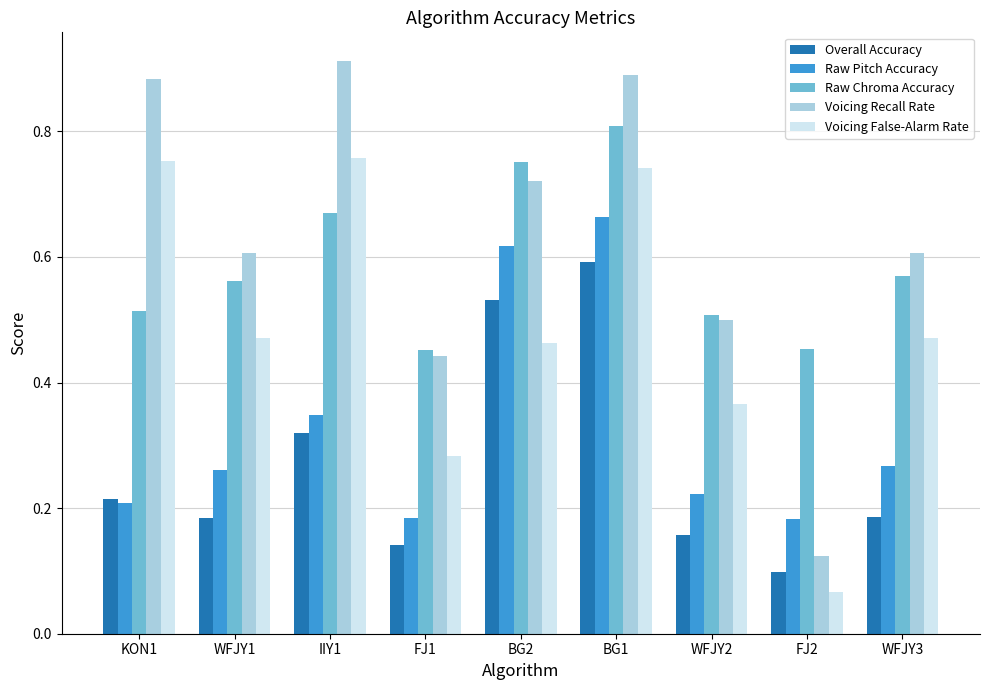

How many Raw Pitch Accuracy values are between 0 and 1?

9